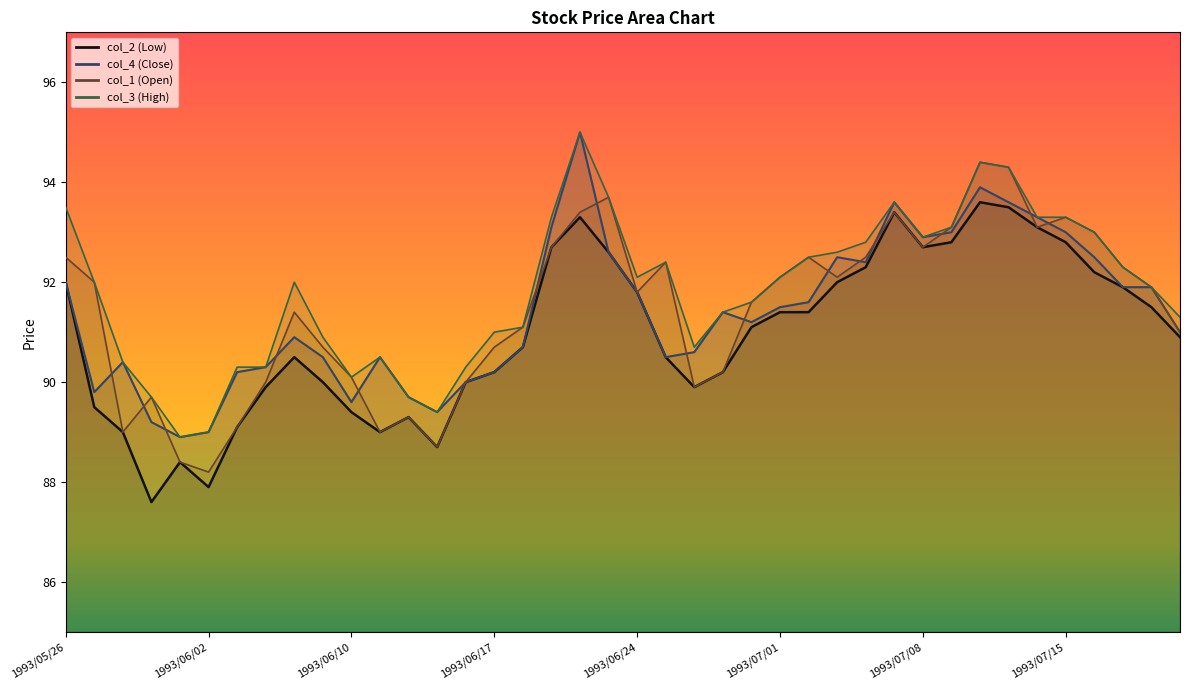

How many values in the col_1 series are below 91?

15